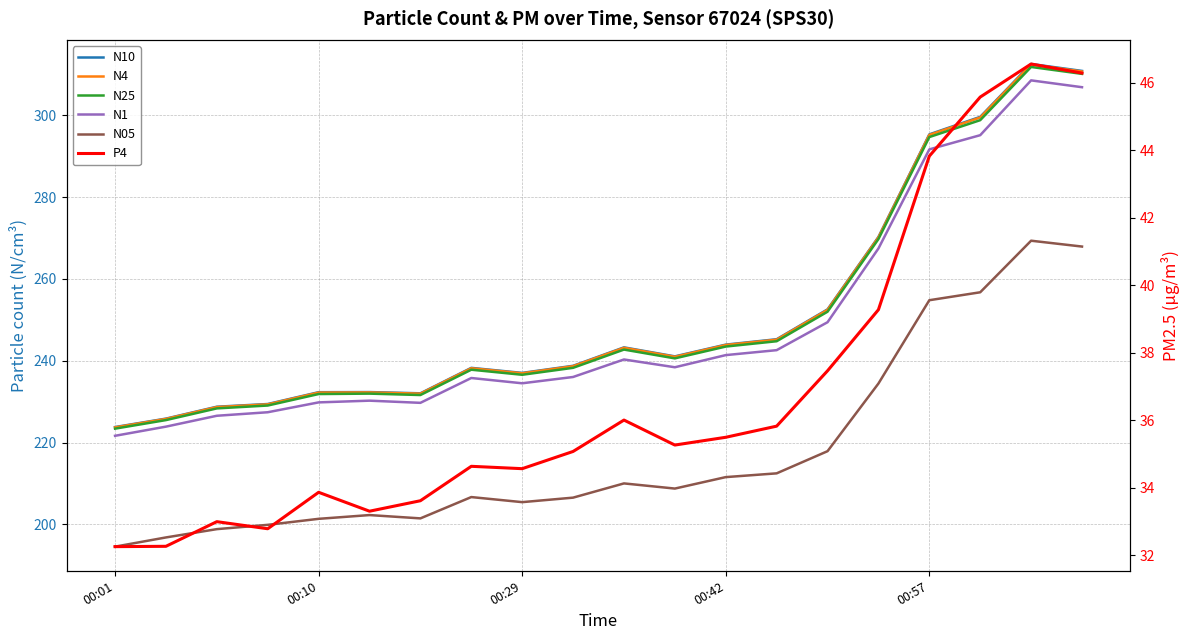

True or false: N1 and N4 intersect in this chart.

False